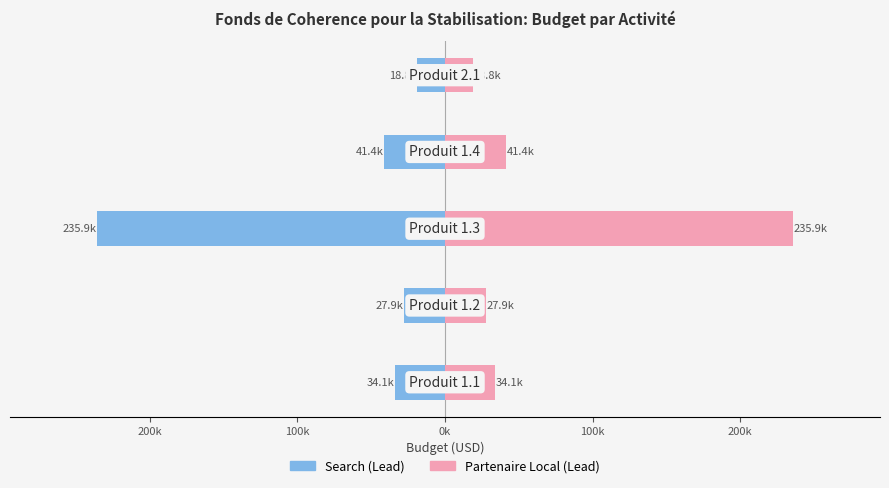

What is the sum of all Budget Année 1 (Lead: Search) values?

-358160